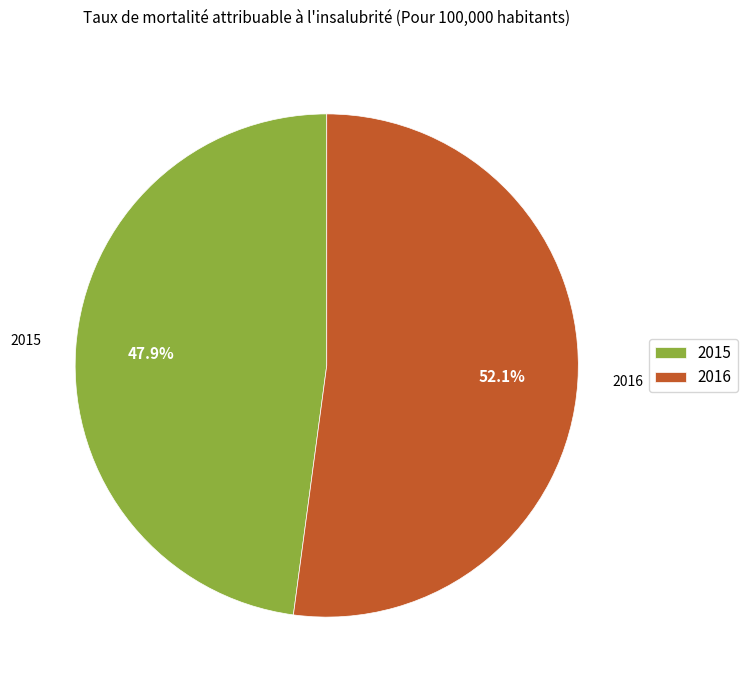

Approximately how many times larger is the value at 2016 compared to 2015?

1.1